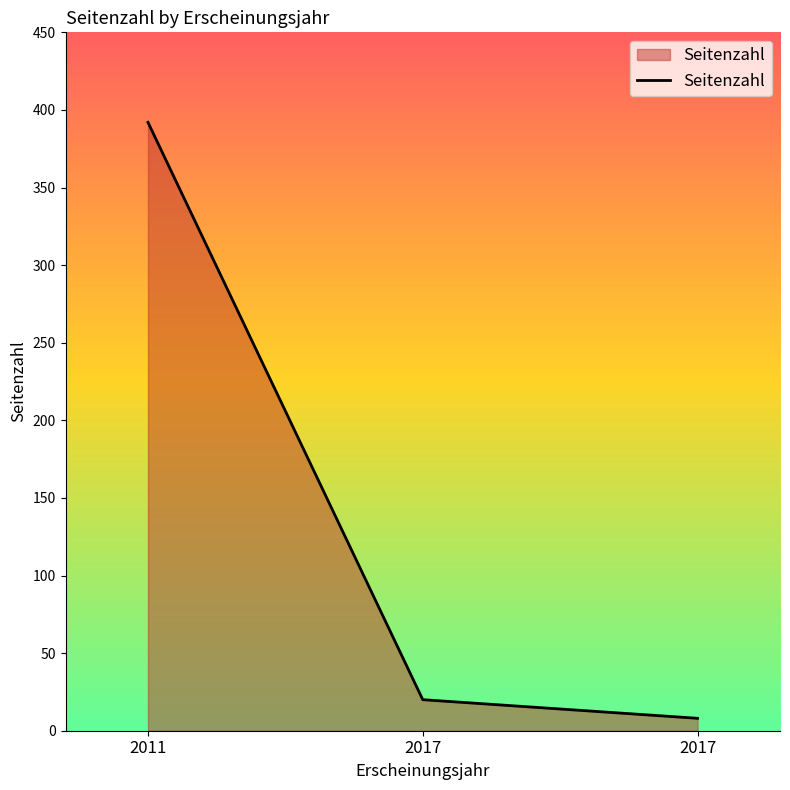

How many distinct data groups are displayed?

1